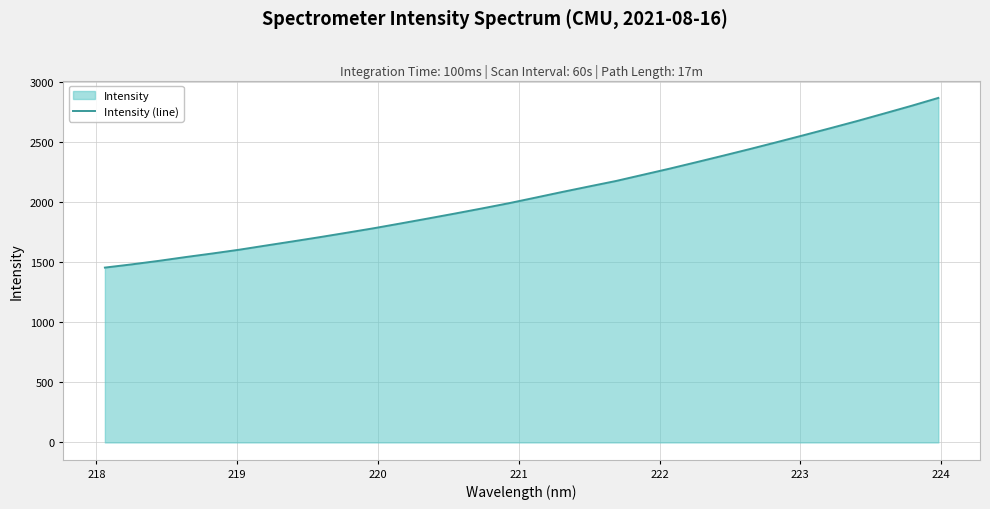

What is the average value?

2068.4